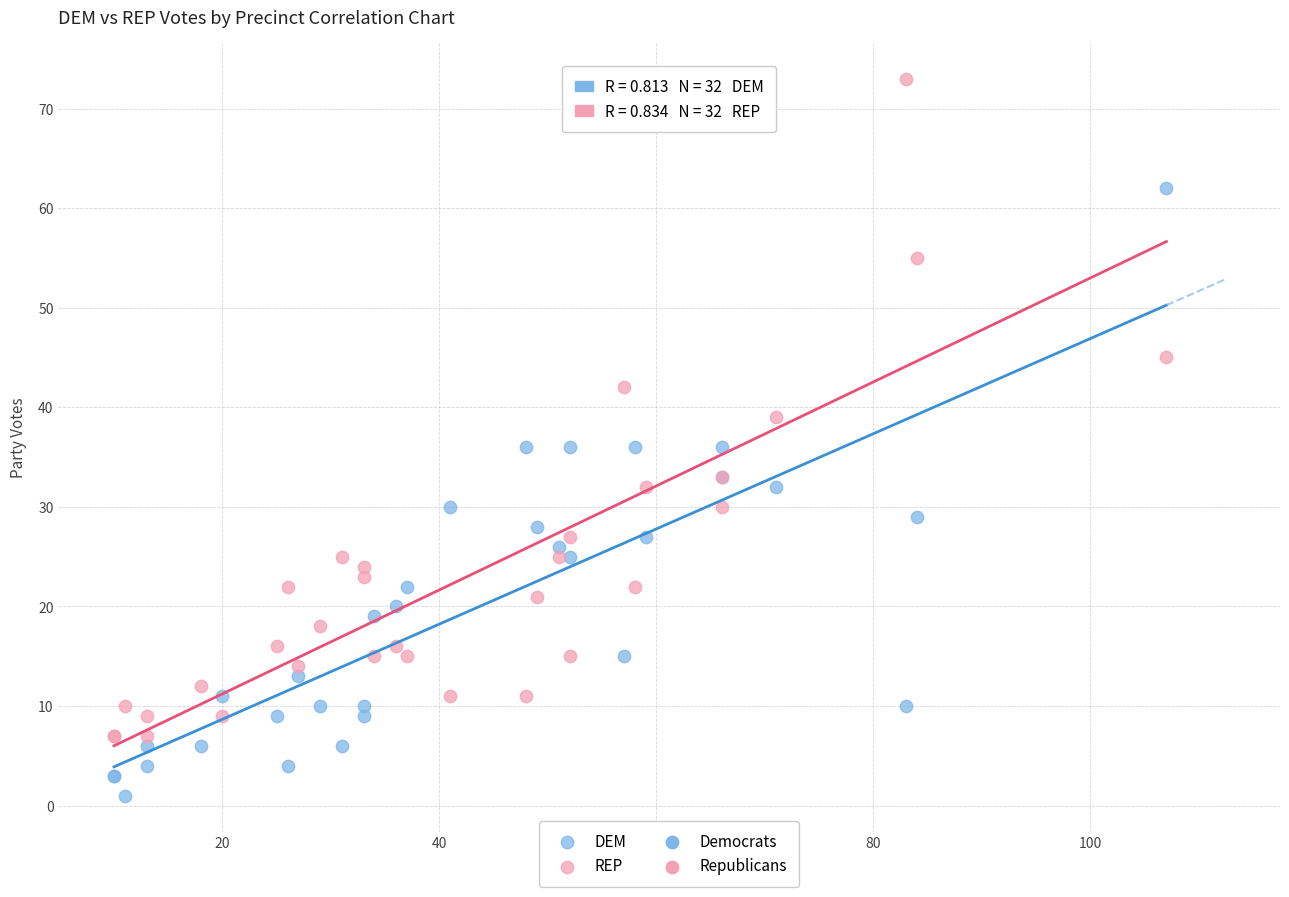

What is the X range (max minus min) for the scatter plot?

97